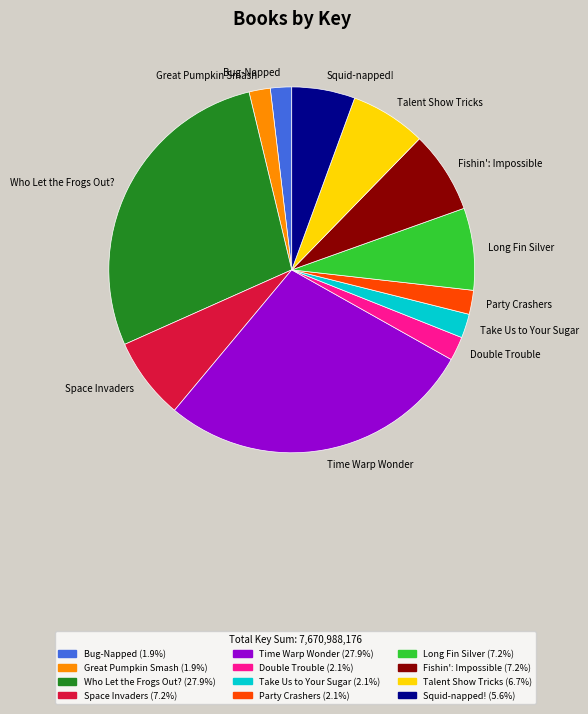

Does Long Fin Silver account for over 50% of the chart?

No